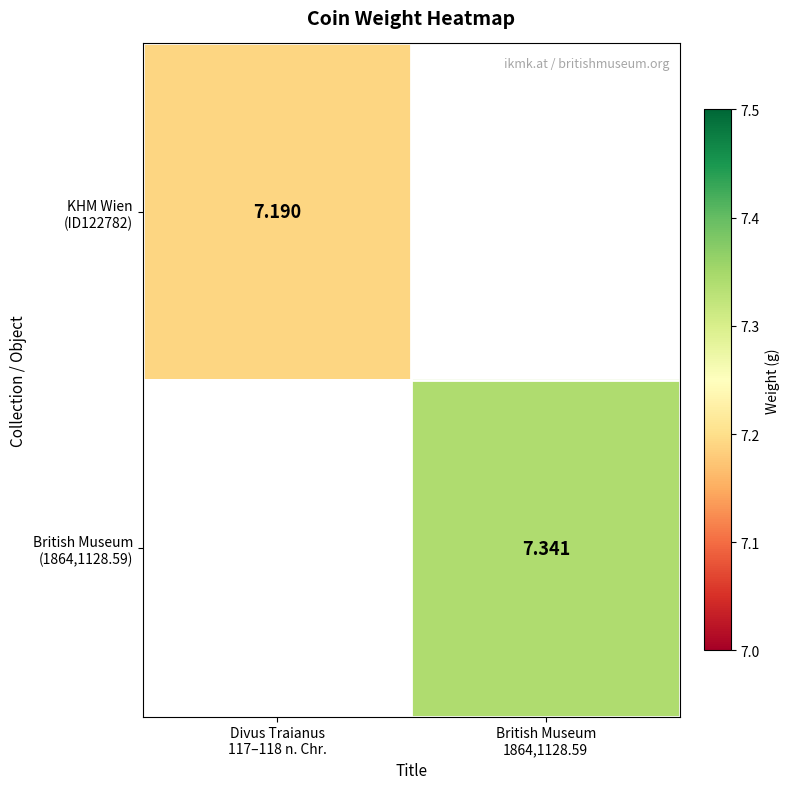

What is the approximate value of British Museum (1864,1128.59) at British Museum 1864,1128.59?

7.3